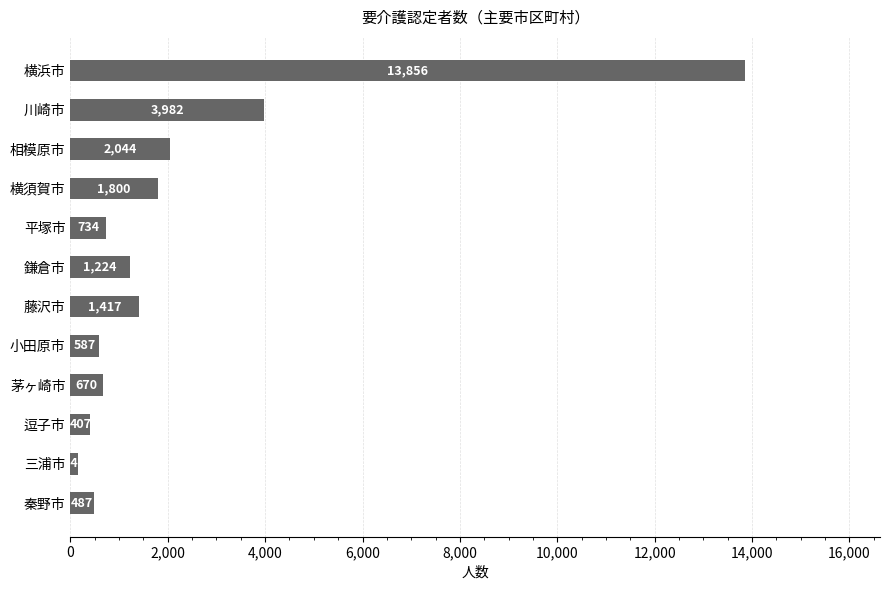

What is the smallest value displayed?

148